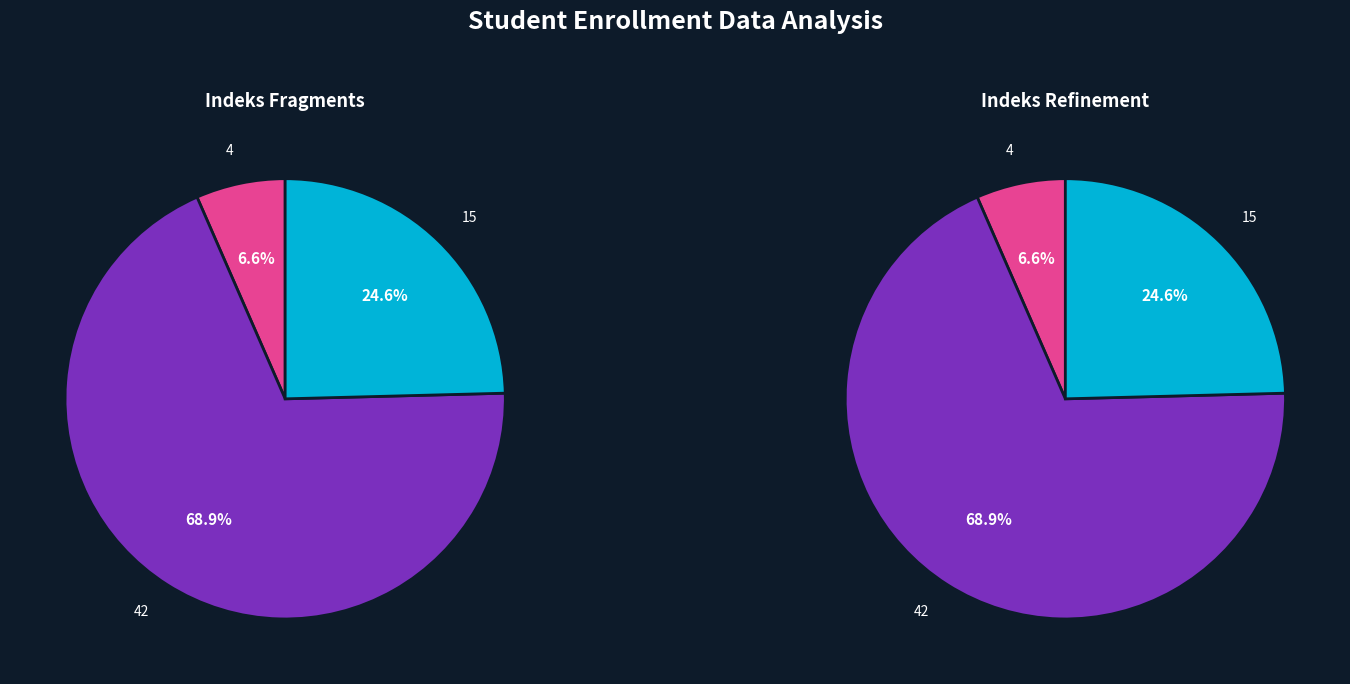

How many slices are in this pie chart?

3